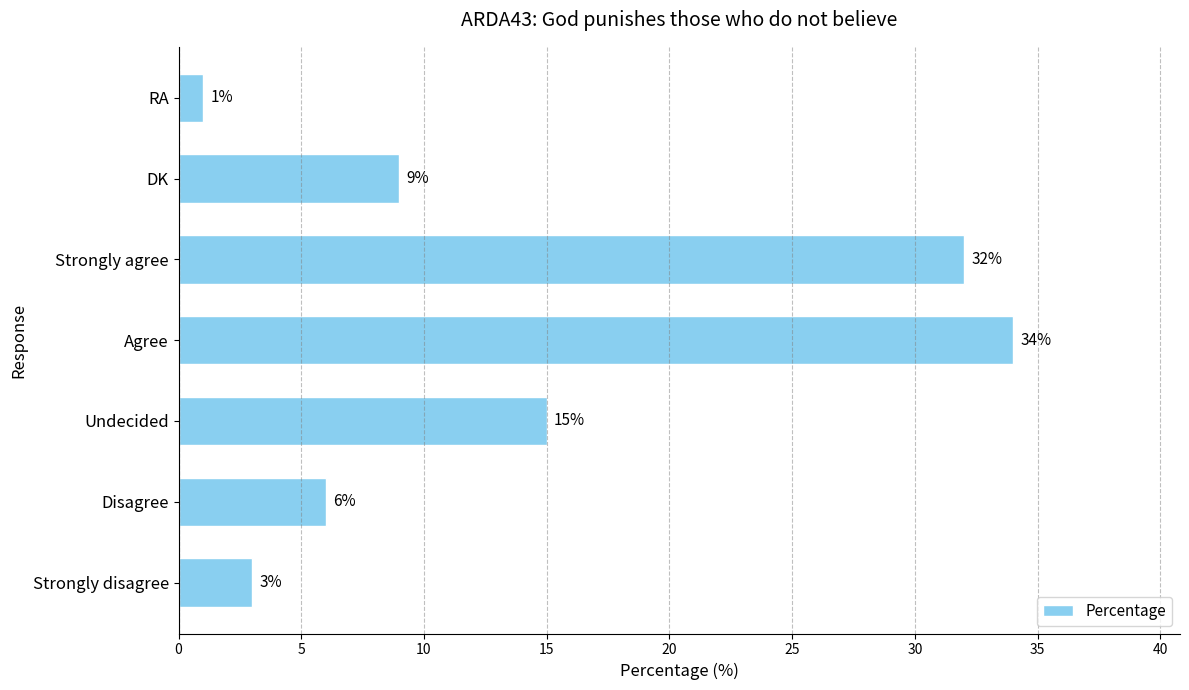

Reading bottom to top, list all the values displayed in this chart.

3	6	15	34	32	9	1